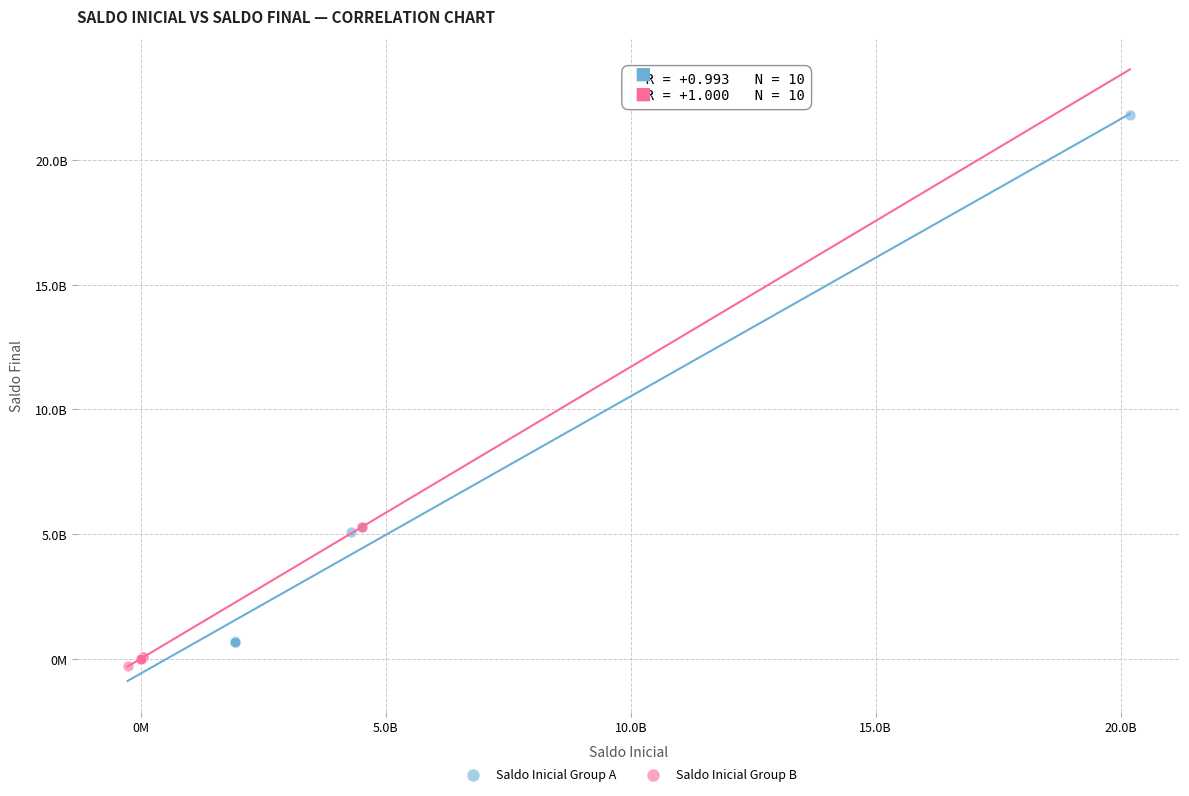

Which series has the largest Y range (max minus min)?

Saldo Inicial Group A